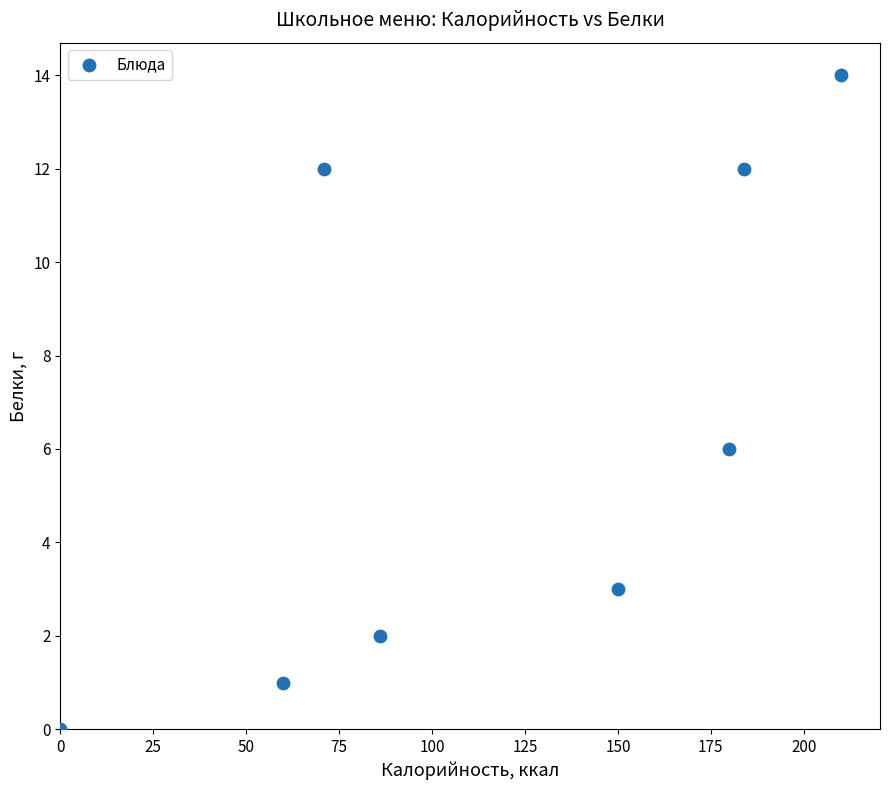

What is the average Y value?

6